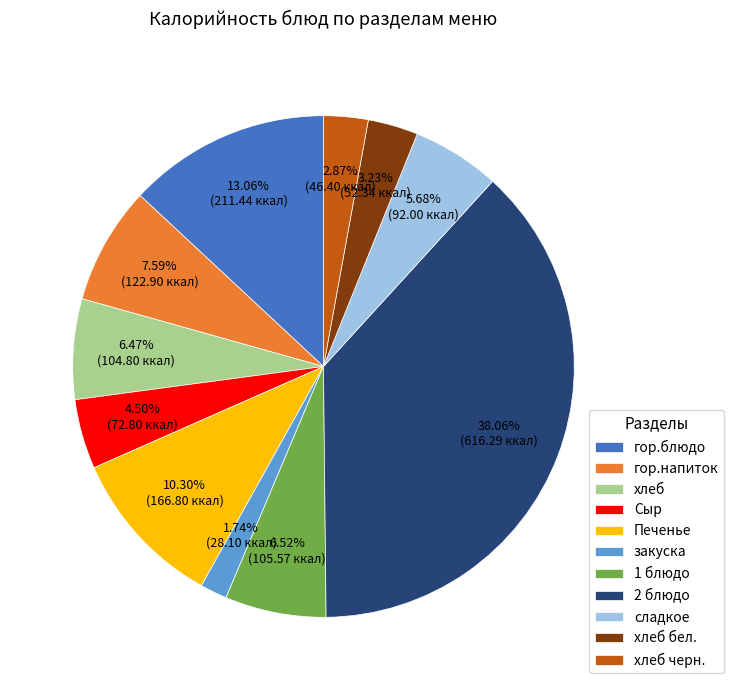

To the nearest percent, what percentage of the pie is гор.блюдо?

13%